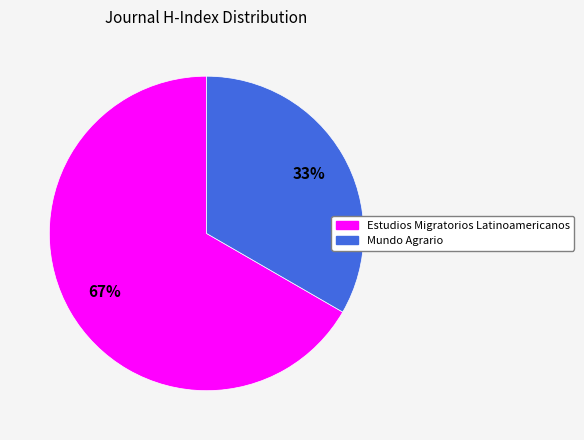

Which has a higher value, Estudios Migratorios Latinoamericanos or Mundo Agrario?

Estudios Migratorios Latinoamericanos